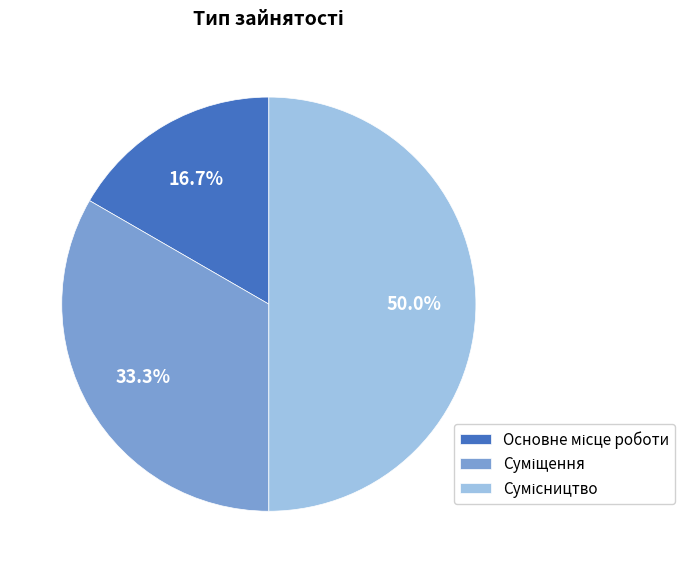

Does Основне місце роботи account for over 50% of the chart?

No